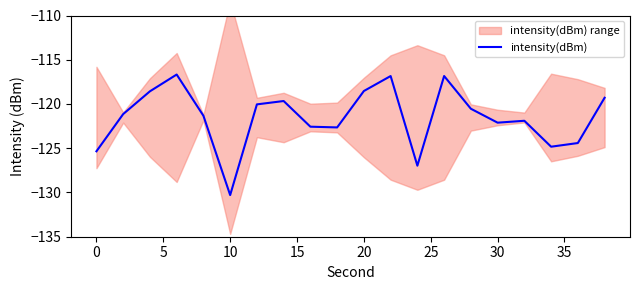

At which label does intensity(dBm) reach its minimum?

10